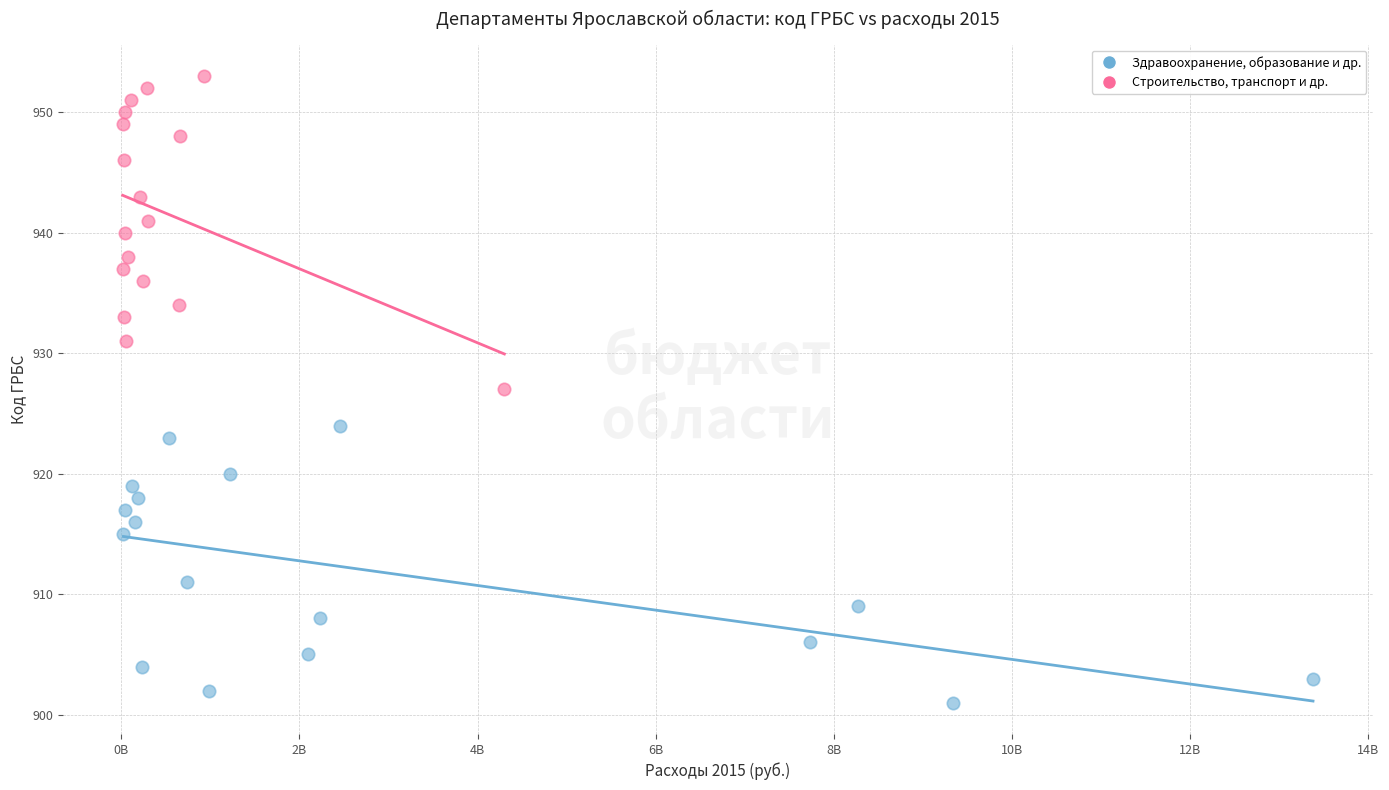

Which series reaches the minimum Y coordinate?

Здравоохранение, образование и др.